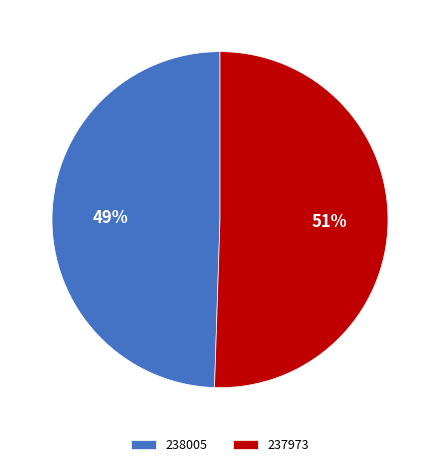

Which category has the smallest portion of the pie?

238005